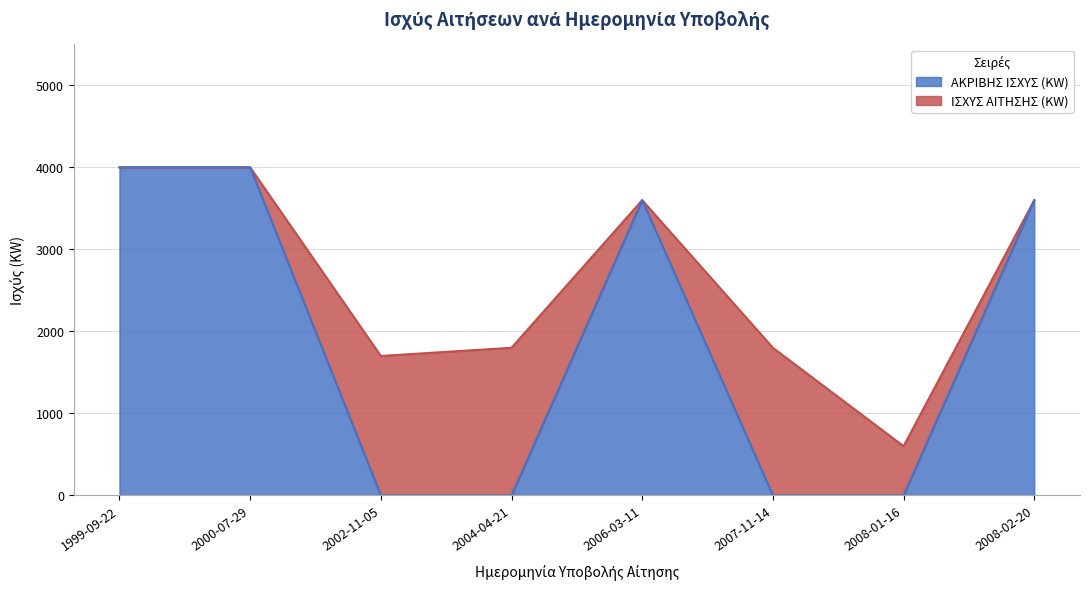

The value of ΙΣΧΥΣ ΑΙΤΗΣΗΣ (KW) at 2008-01-16 is 600. True or false?

True